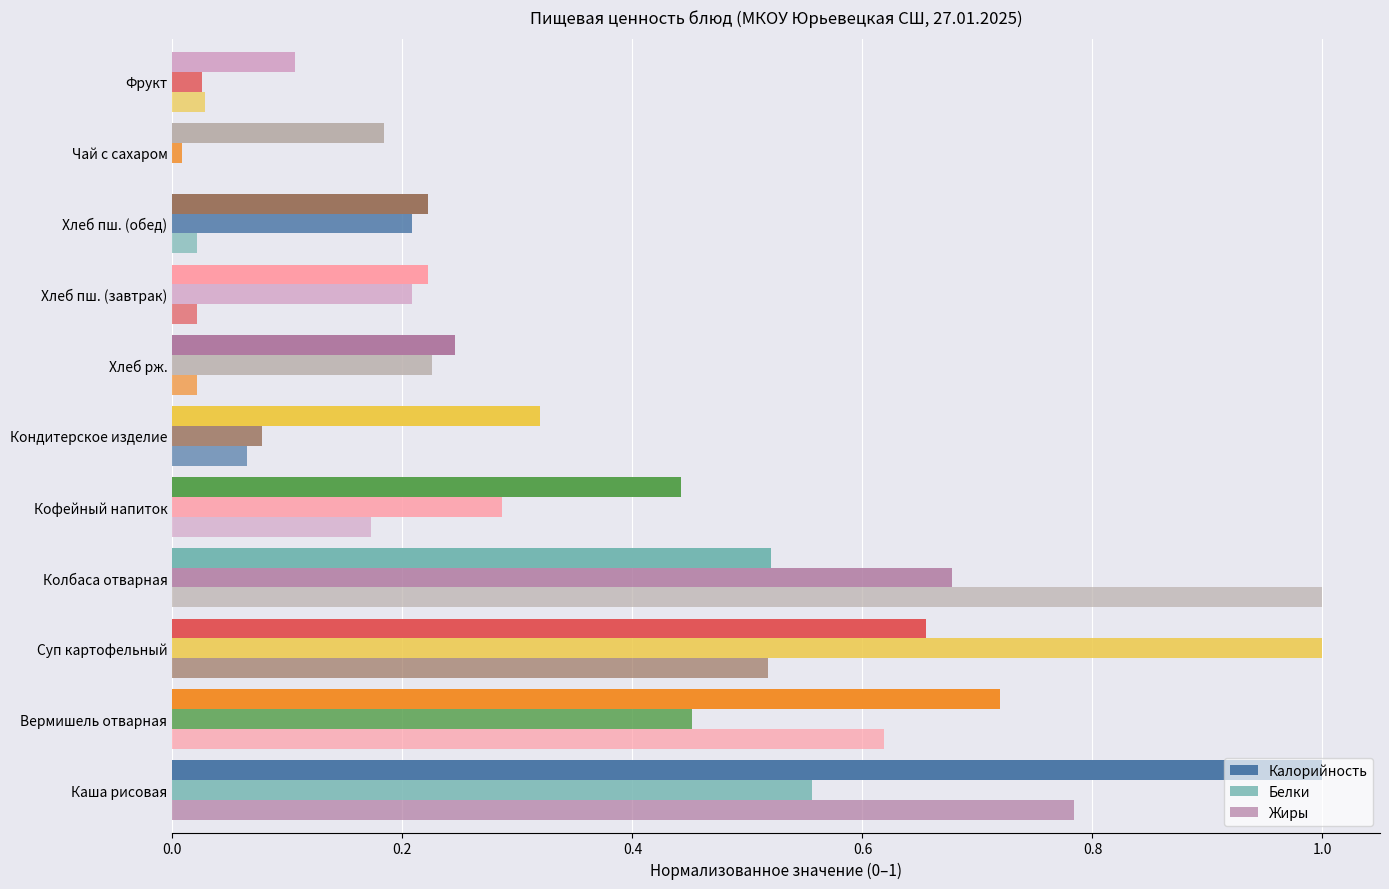

How many data points does each series have?

11